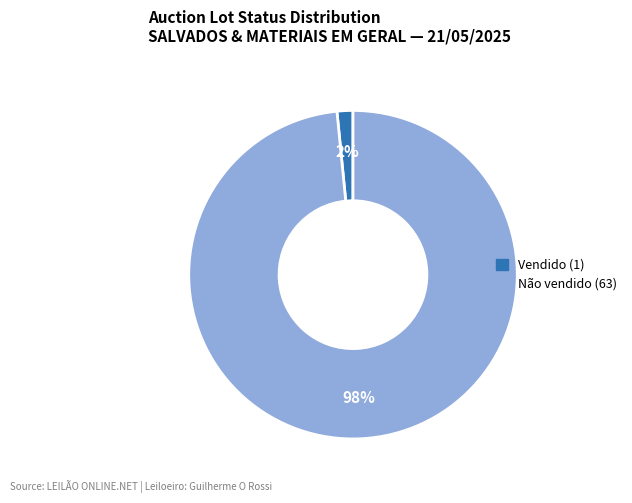

Between Vendido and Não vendido, which is larger?

Não vendido